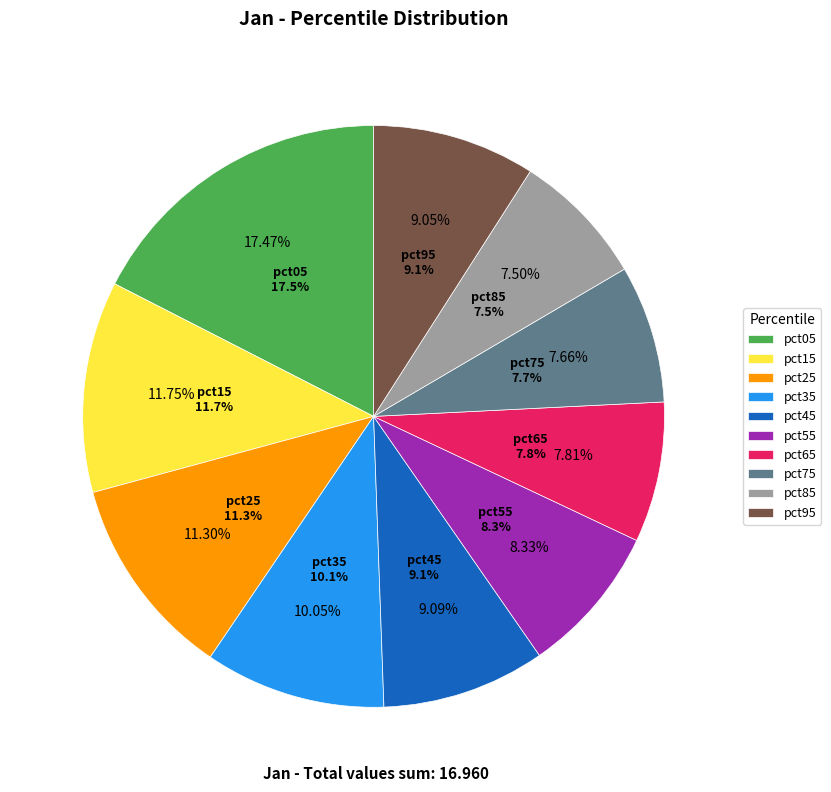

What percentage is the pct15 slice, to the nearest percent?

12%